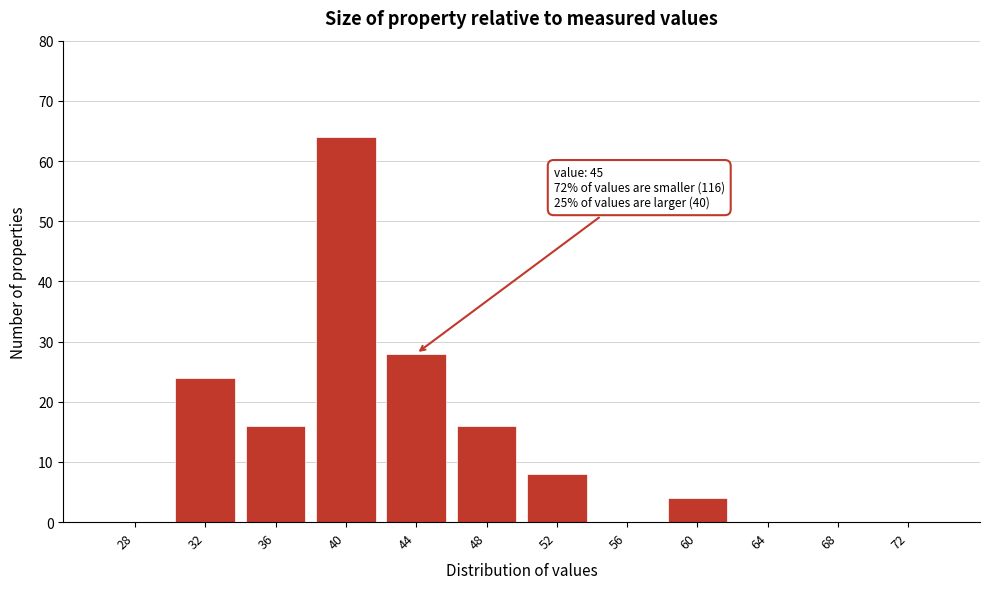

Reading left to right, what are all the values shown in this chart?

28=0	32=24	36=16	40=64	44=28	48=16	52=8	56=0	60=4	64=0	68=0	72=0